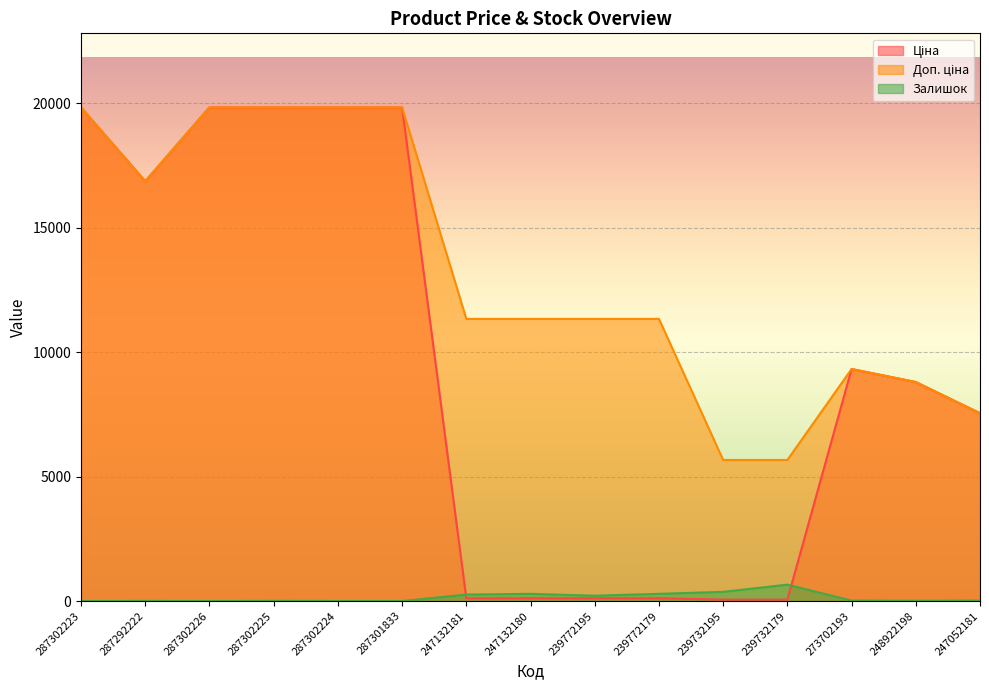

List the series in order of their overall mean, highest first.

Доп. ціна, Ціна, Залишок